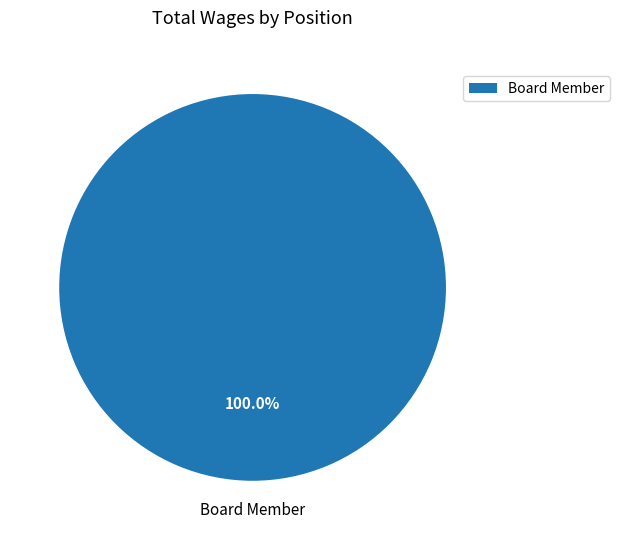

Rank the categories by value from lowest to highest.

Board Member